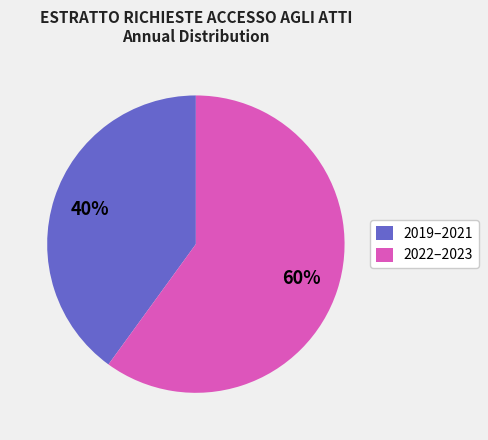

Between 2019–2021 and 2022–2023, which is larger?

2022–2023